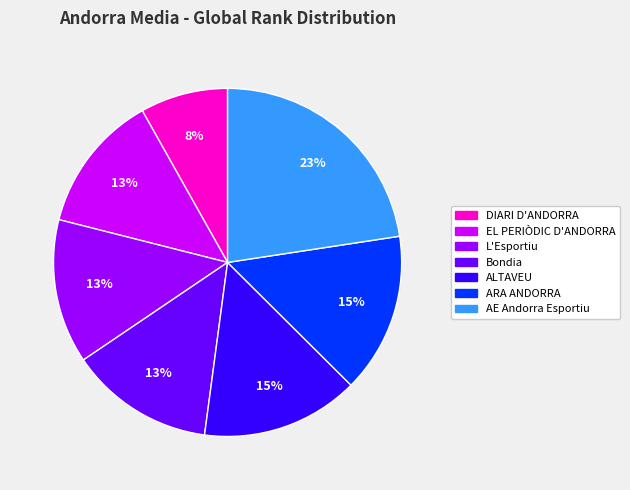

Is it true that Bondia is 13% of the pie?

True